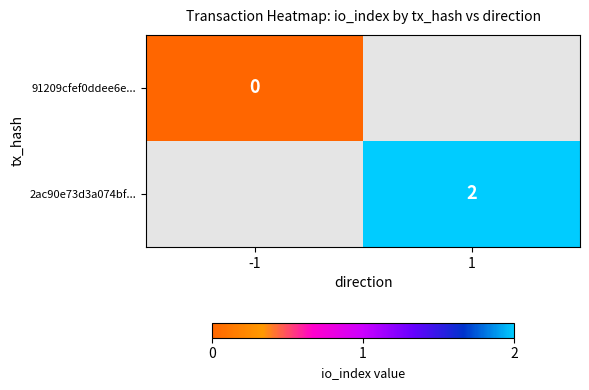

What is the maximum value shown in the chart?

2.0